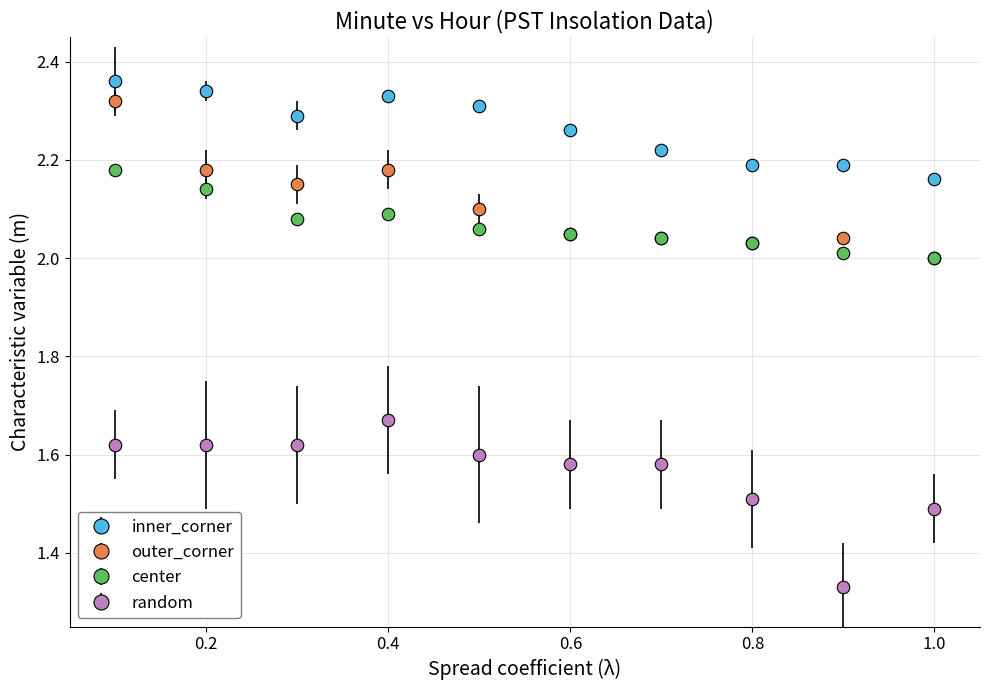

Which series has the largest total across all categories?

inner_corner